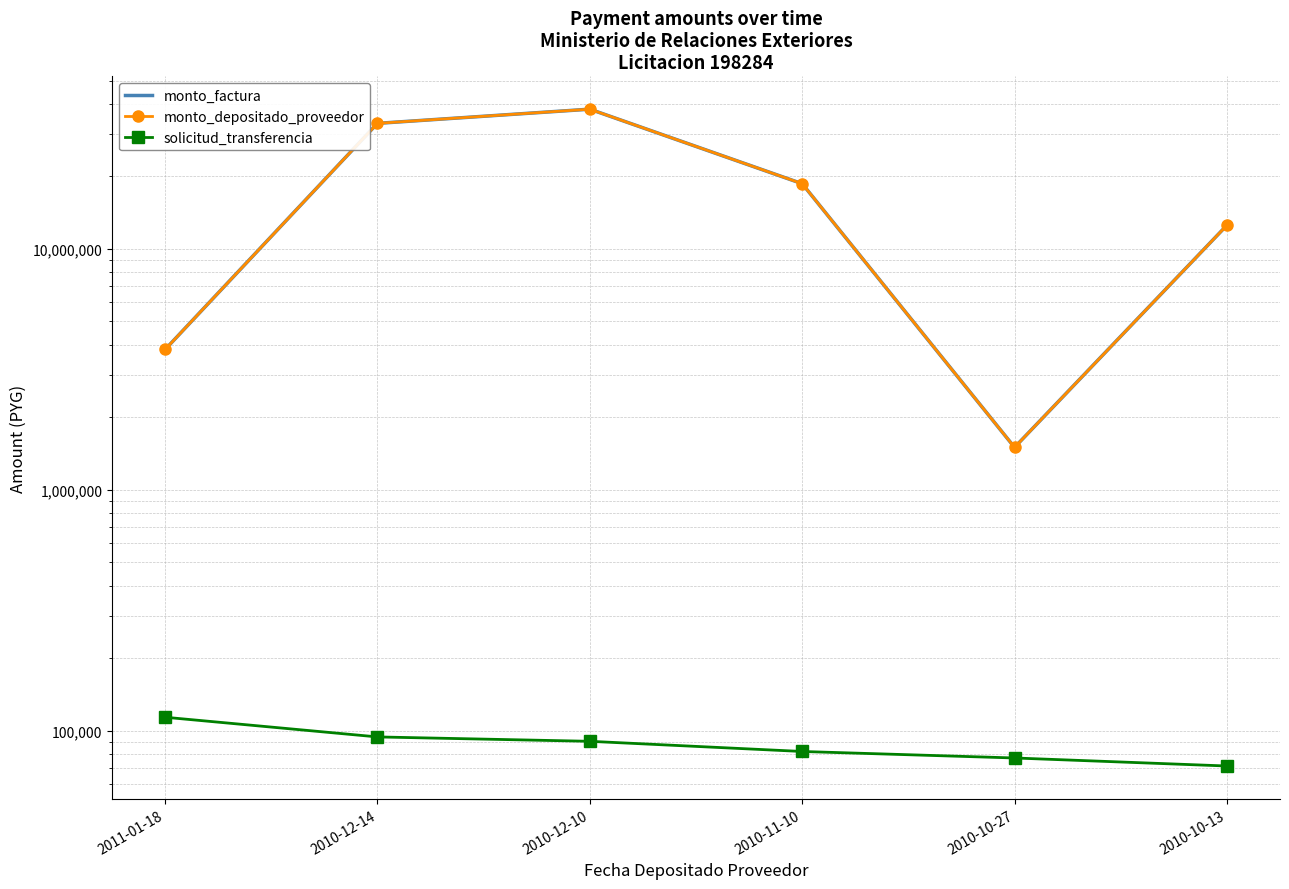

What is the average value of the solicitud_transferencia series?

88017